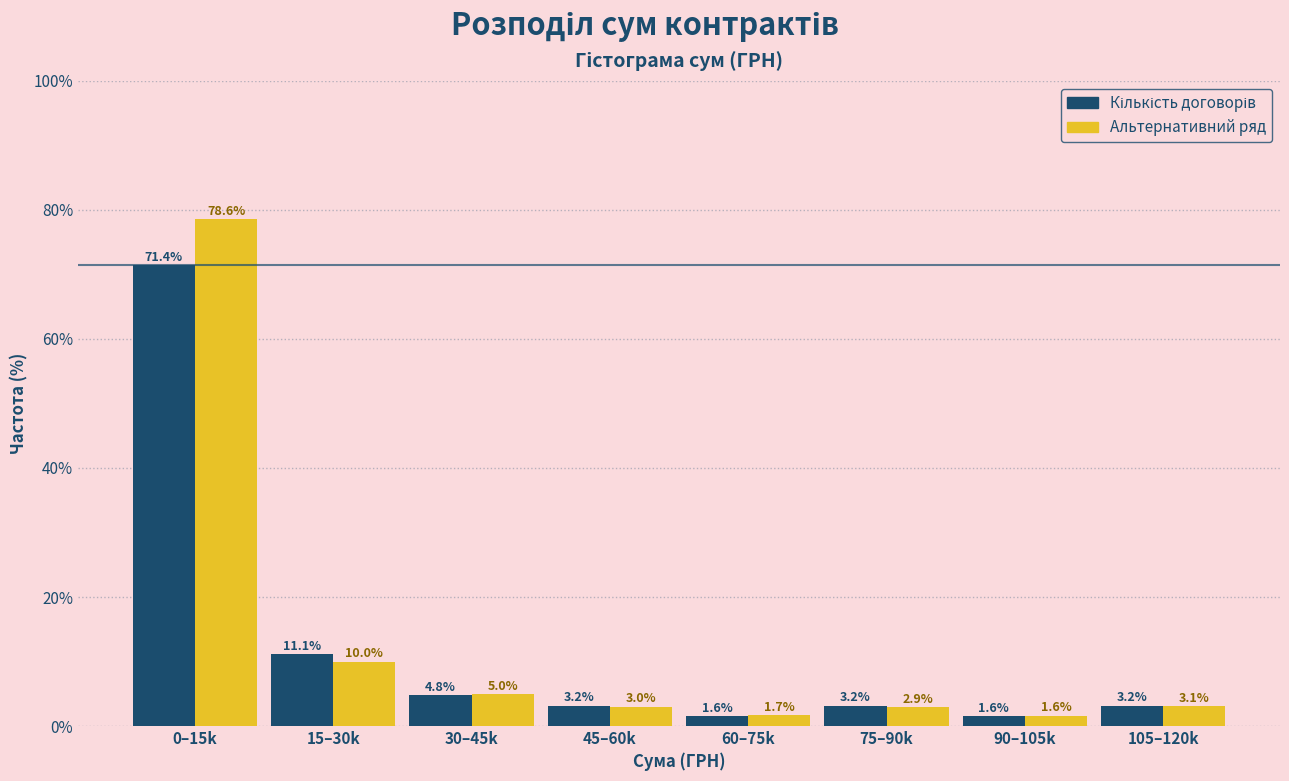

The value of Альтернативний ряд at 45–60k is 3.0. True or false?

True